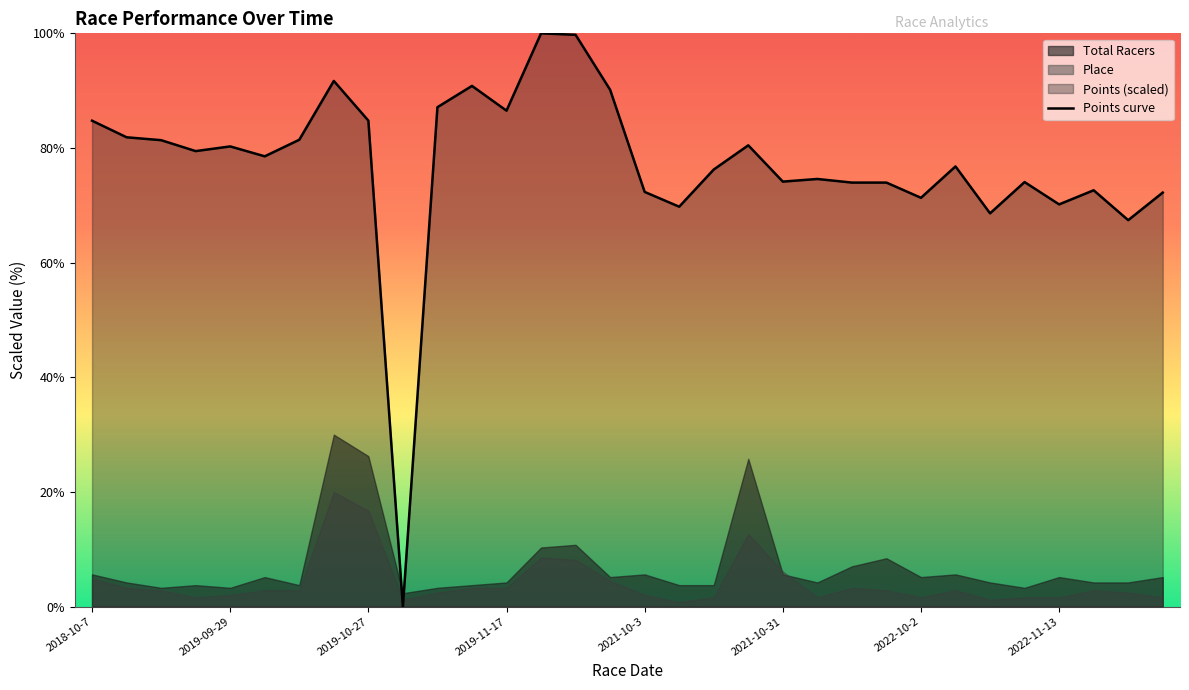

True or false: Points curve has a value of 74.1 at 2021-10-31.

True